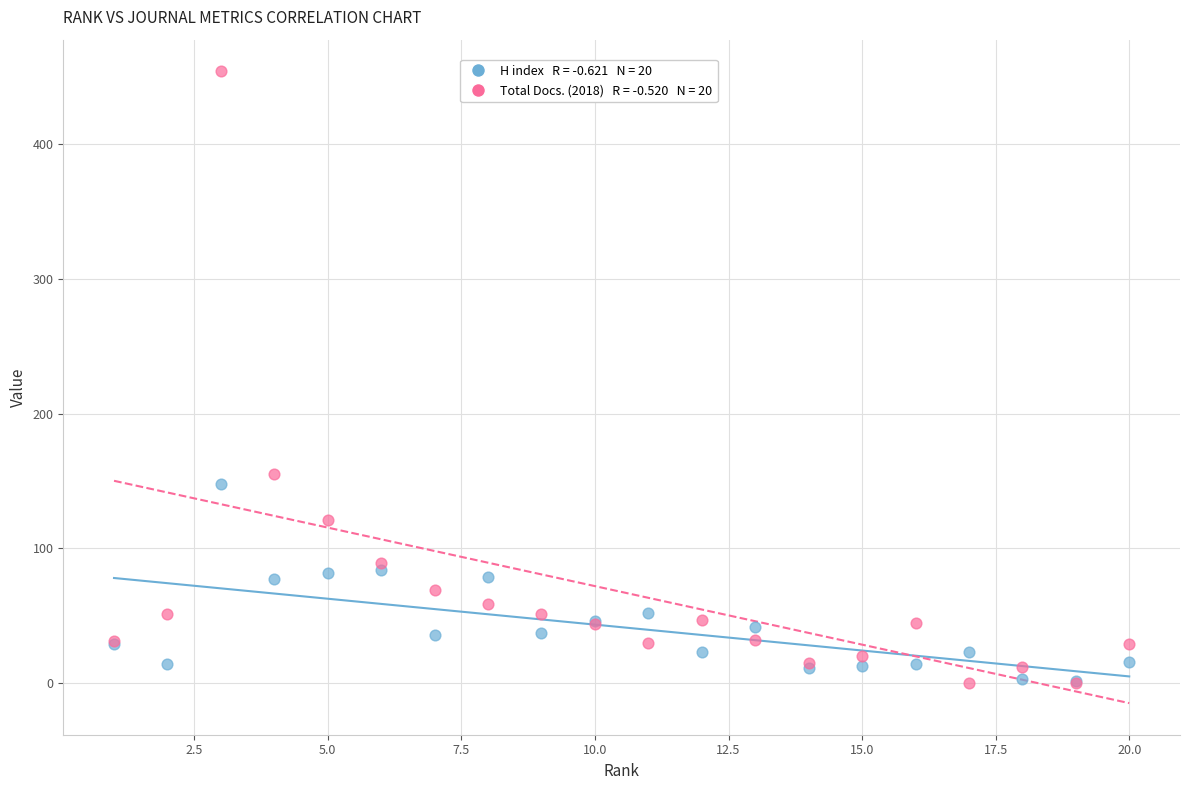

Across all series, what Y value is closest to 227?

155